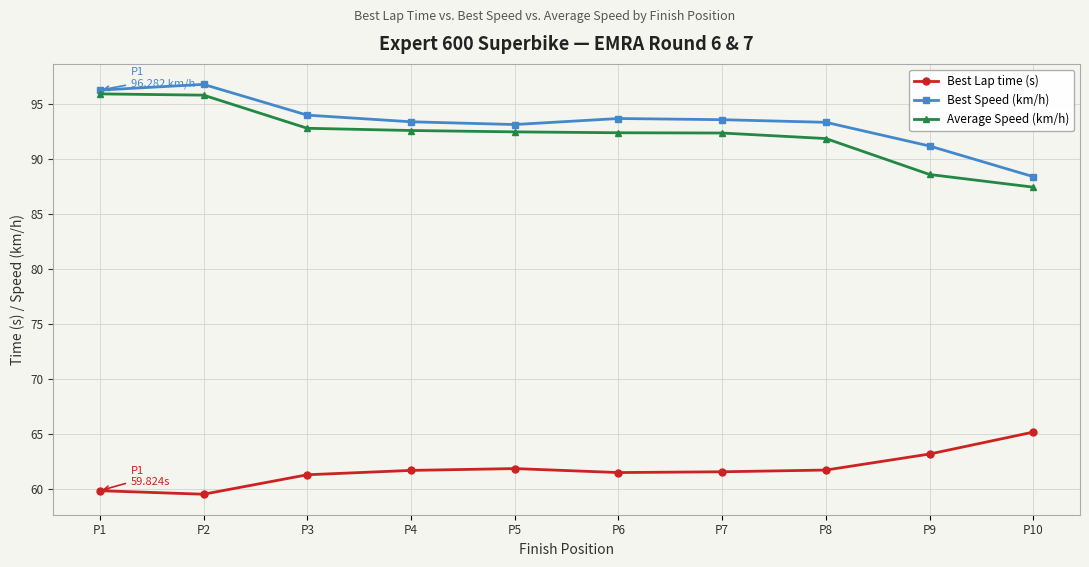

What is the value of the Best Lap time (s) point at the 6th from the left?

61.5